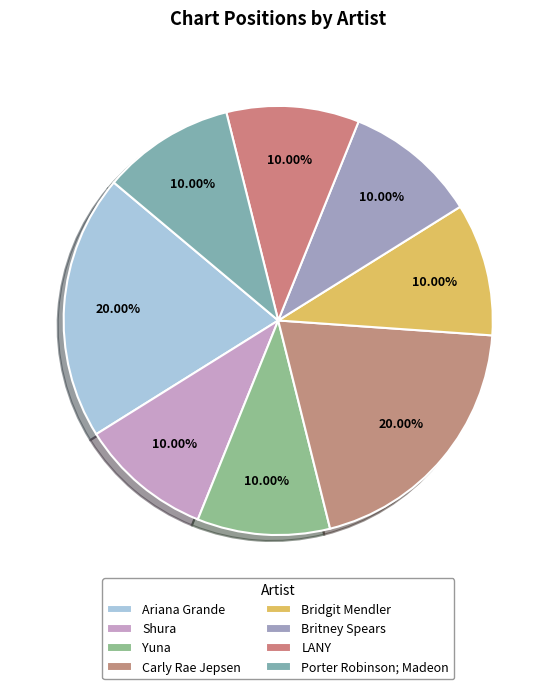

To the nearest percent, what is the combined percentage of Britney Spears and Ariana Grande?

30%